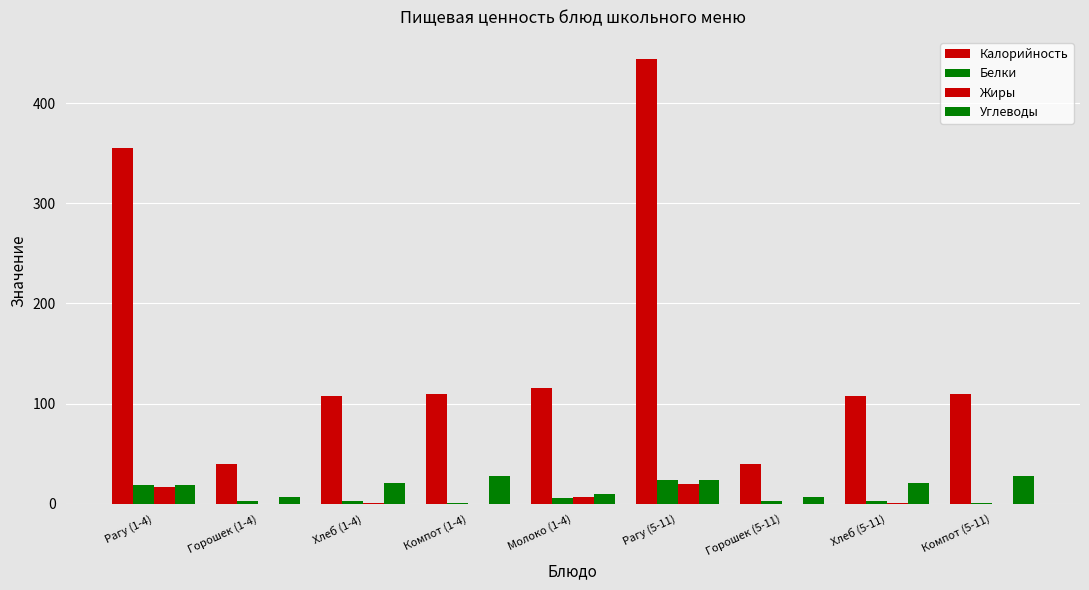

Count the number of data series in this chart.

4